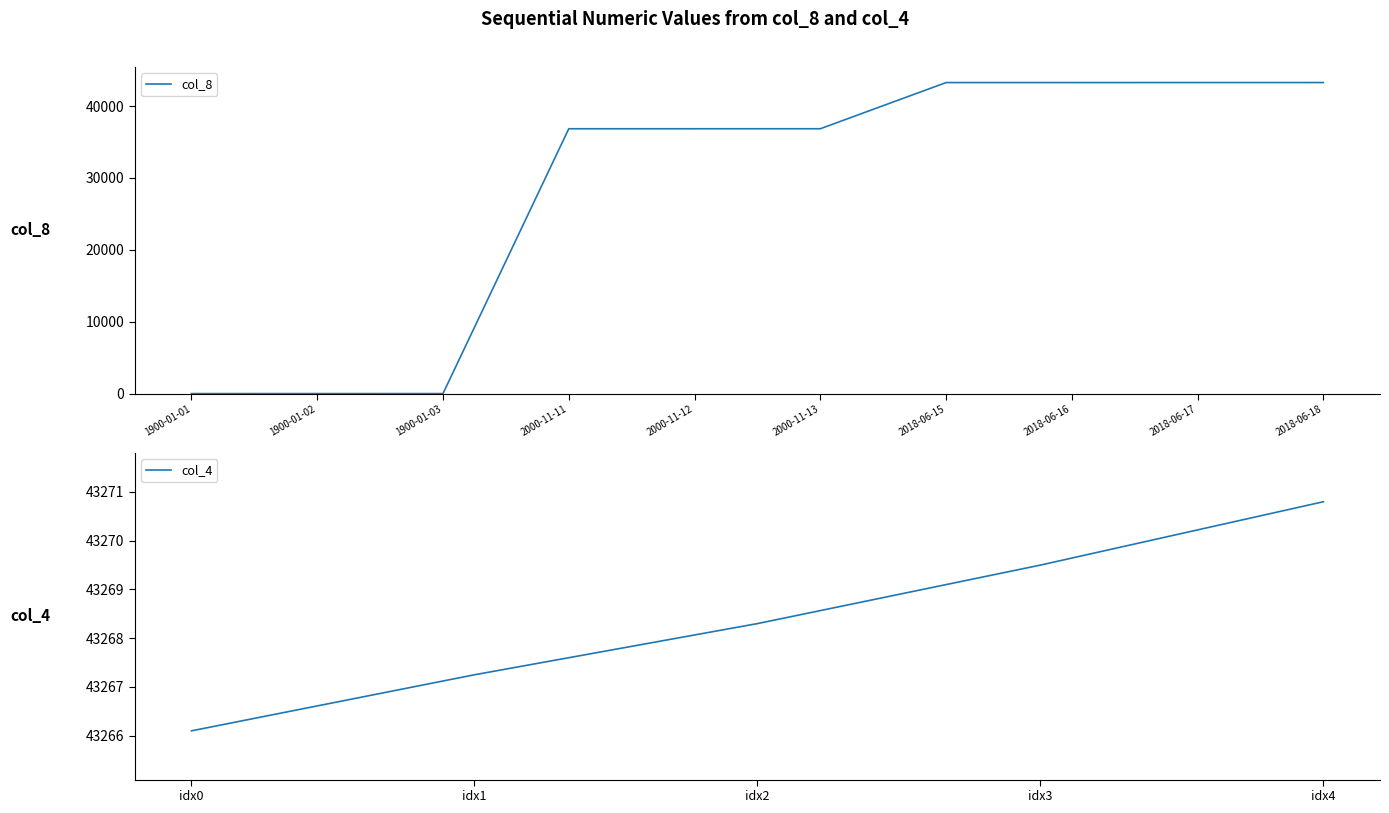

Reading left to right, extract all data points from this chart.

1900-01-01=1	1900-01-02=2	1900-01-03=3	2000-11-11=36841	2000-11-12=36842	2000-11-13=36843	2018-06-15=43266	2018-06-16=43267	2018-06-17=43268	2018-06-18=43269